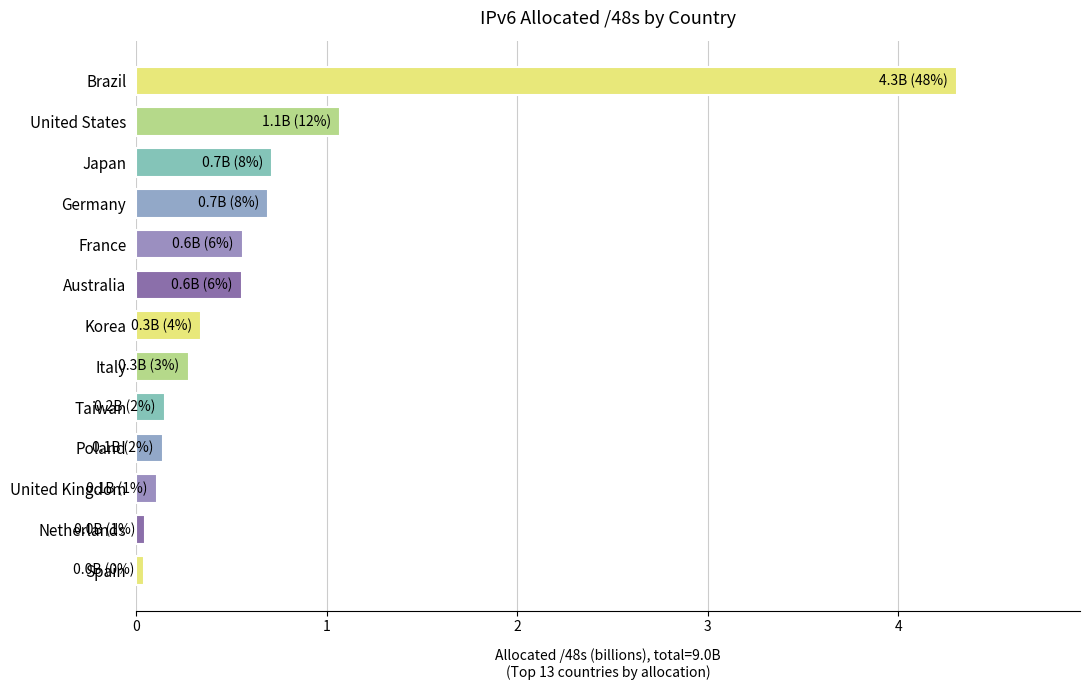

Are the bars grouped side by side (vs. stacked)?

No